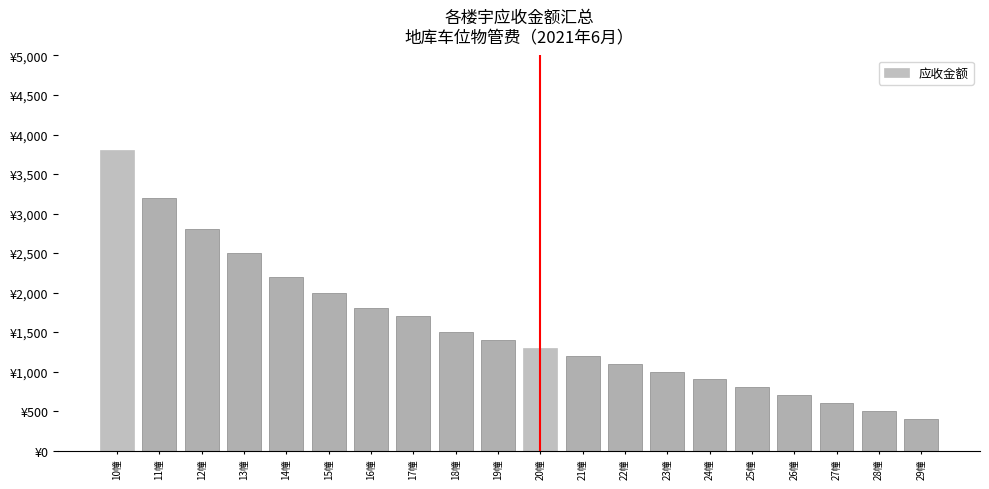

Are the bars horizontal?

No